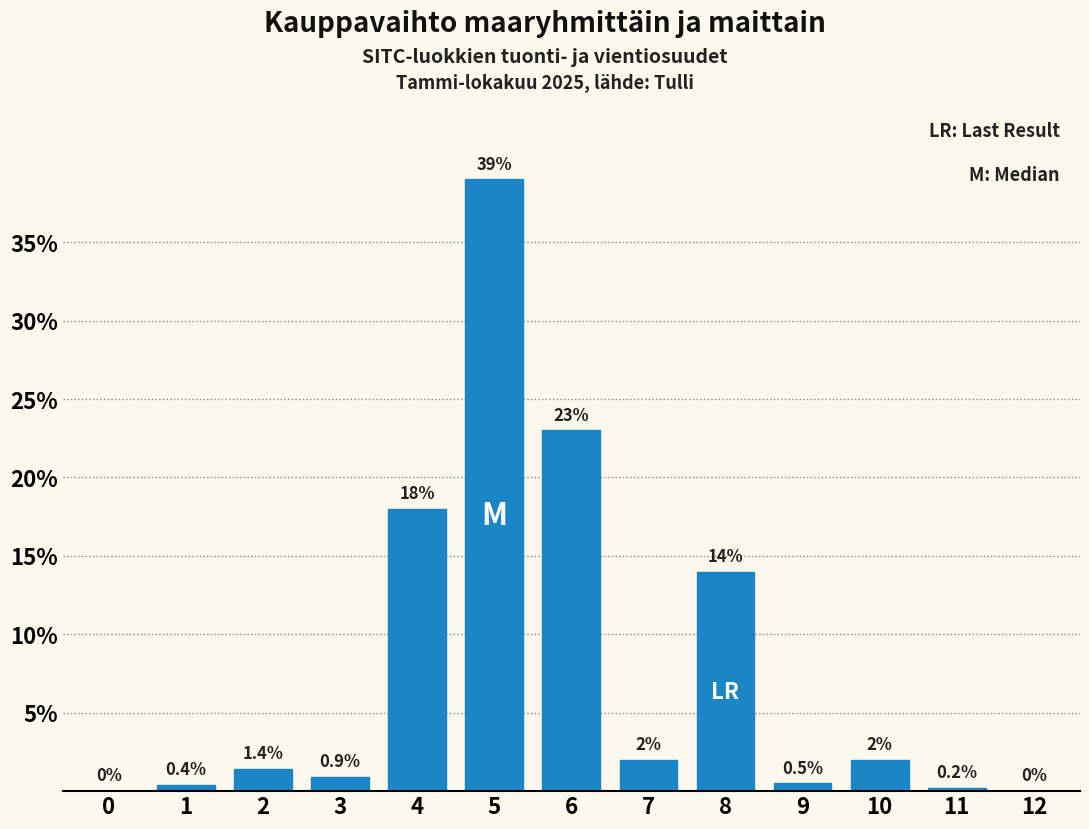

Reading left to right, extract all data points from this chart.

0=0.0	1=0.4	2=1.4	3=0.9	4=18.0	5=39.0	6=23.0	7=2.0	8=14.0	9=0.5	10=2.0	11=0.2	12=0.0